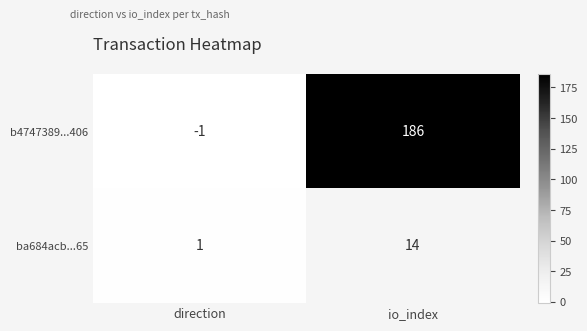

What is the spread (max minus min) of values at direction?

2